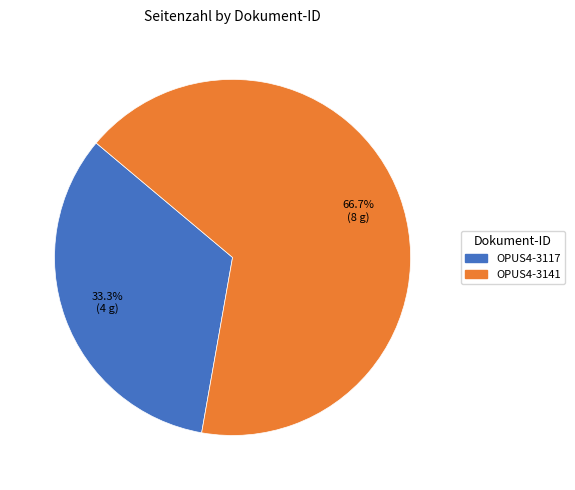

What percentage is NOT represented by OPUS4-3117?

66.7%